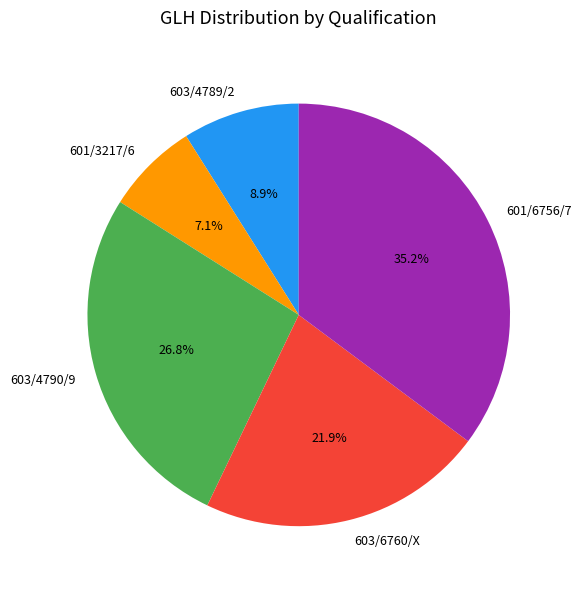

Does 601/3217/6 represent more than half of the total?

No